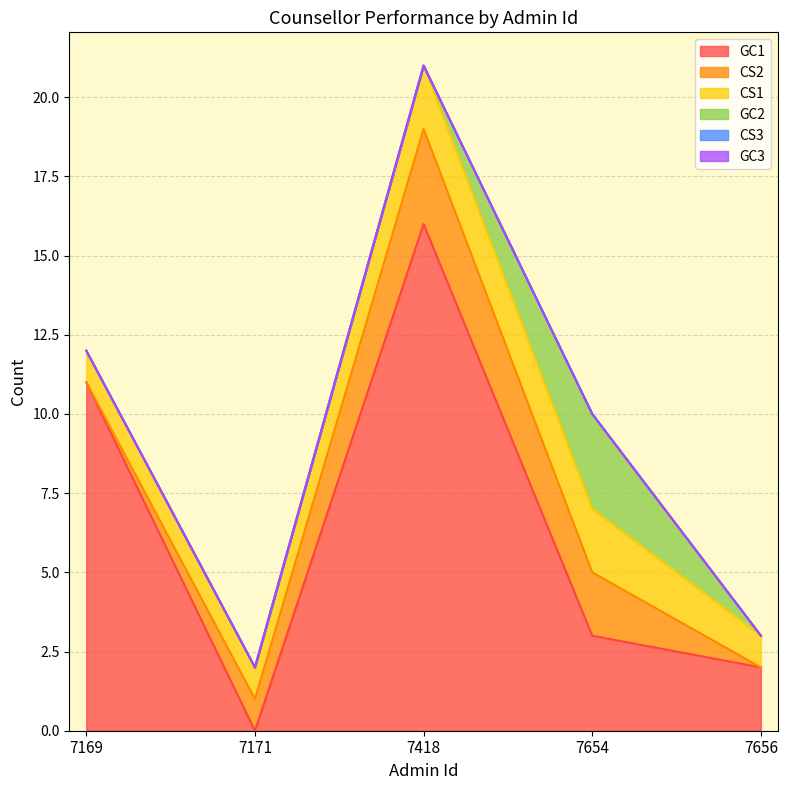

True or false: CS2 and CS1 intersect in this chart.

False